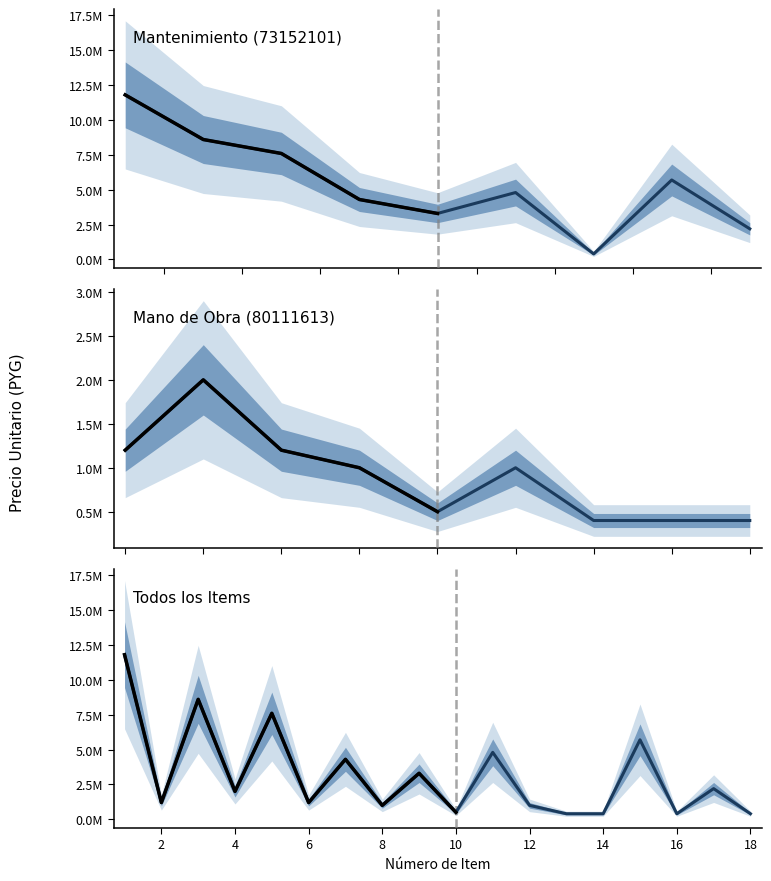

True or false: the data shows 9942492 at 15.

False